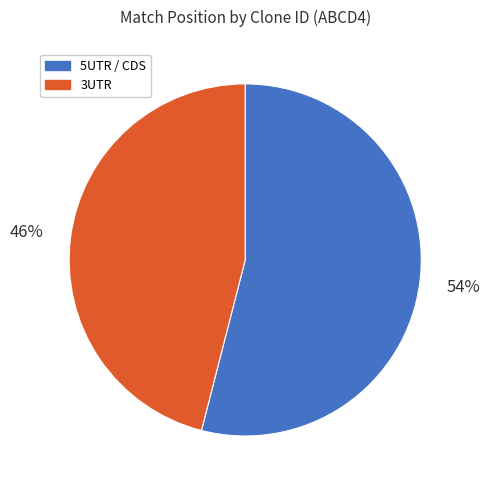

Does any single category account for the majority?

Yes